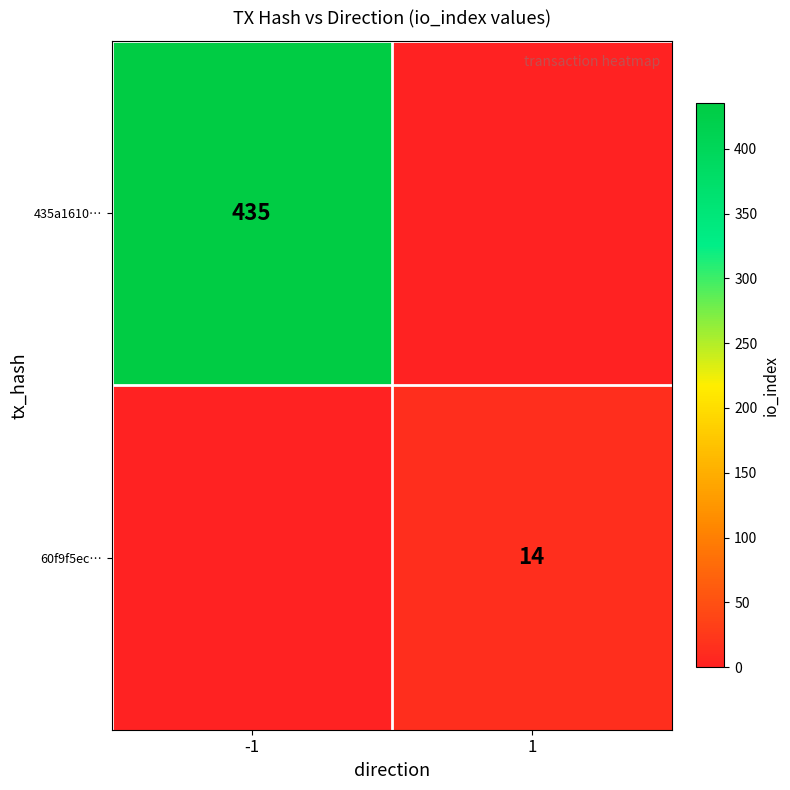

The 435a1610… series shows 435 at -1. True or false?

True